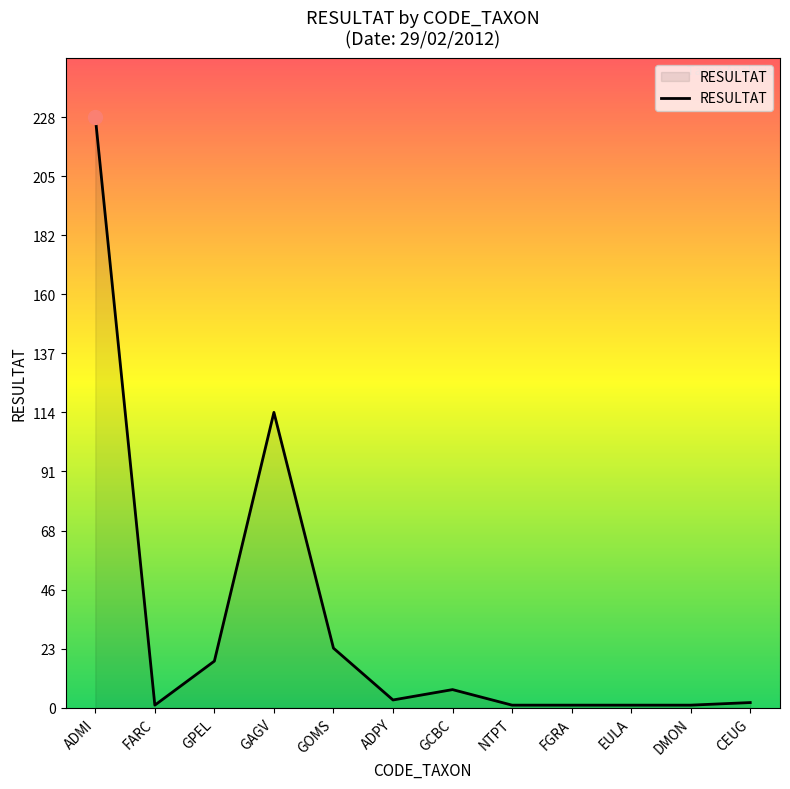

What is the sum of the values at NTPT and GCBC?

8